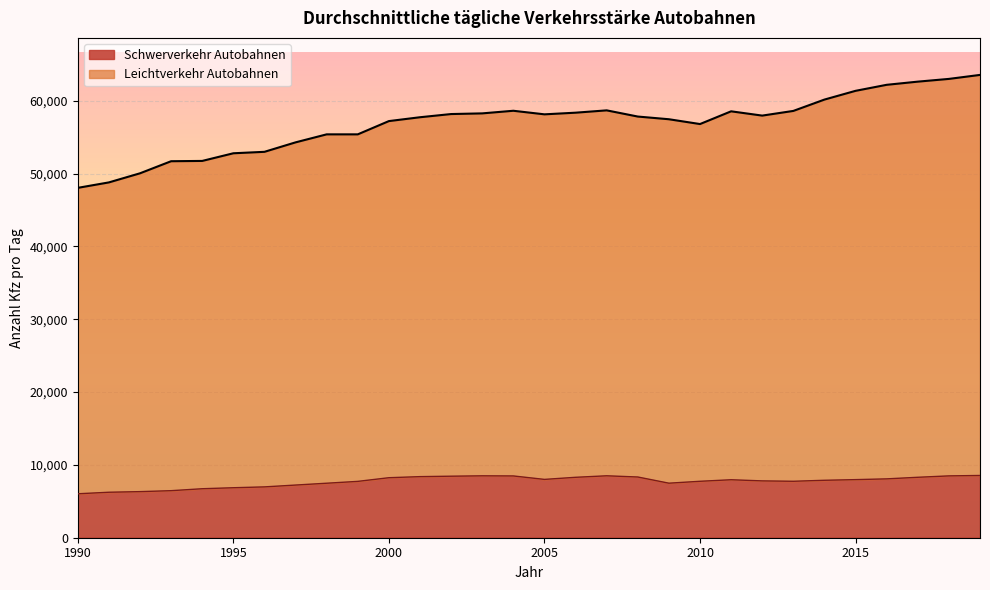

Which category has the lowest value in the Schwerverkehr Autobahnen series?

1990